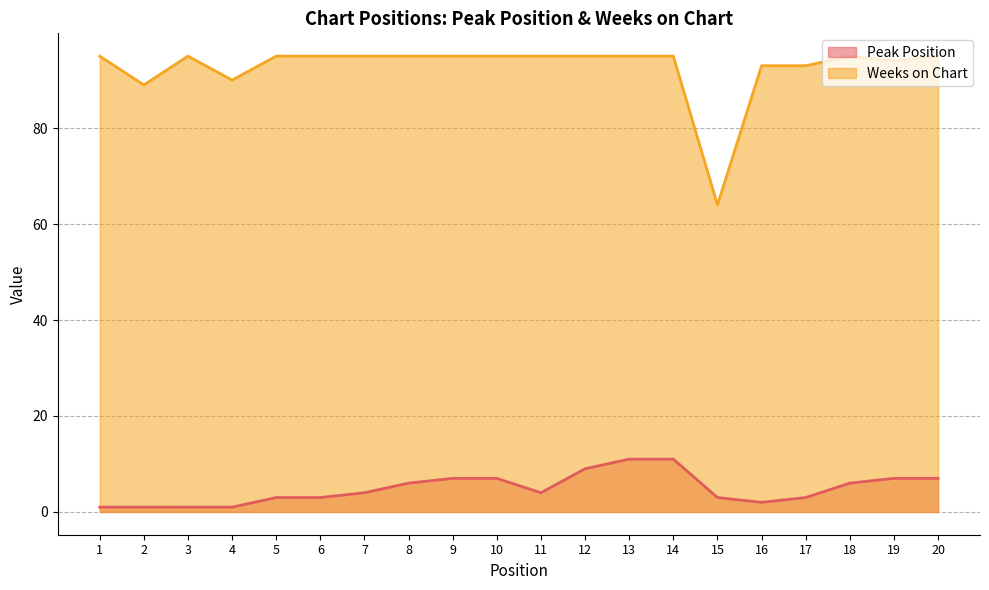

At which label does Peak Position first exceed 4?

8